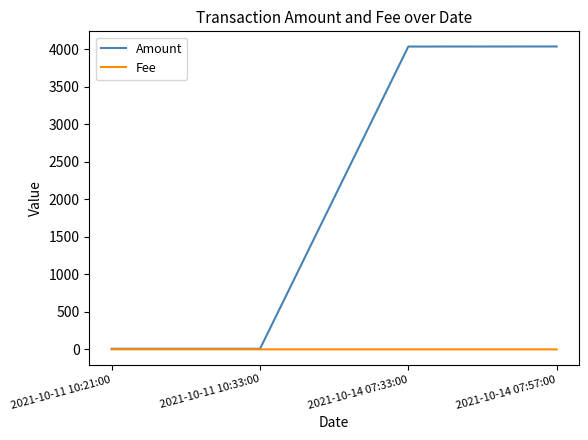

True or false: Fee has more than 1 points higher than both neighbors.

False